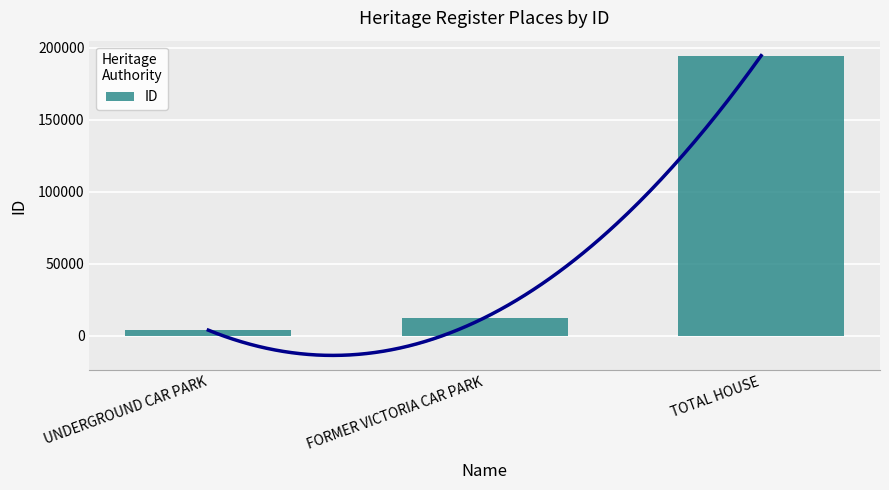

Reading right to left, extract all data points from this chart.

TOTAL HOUSE=194652	FORMER VICTORIA CAR PARK=12496	UNDERGROUND CAR PARK=3808